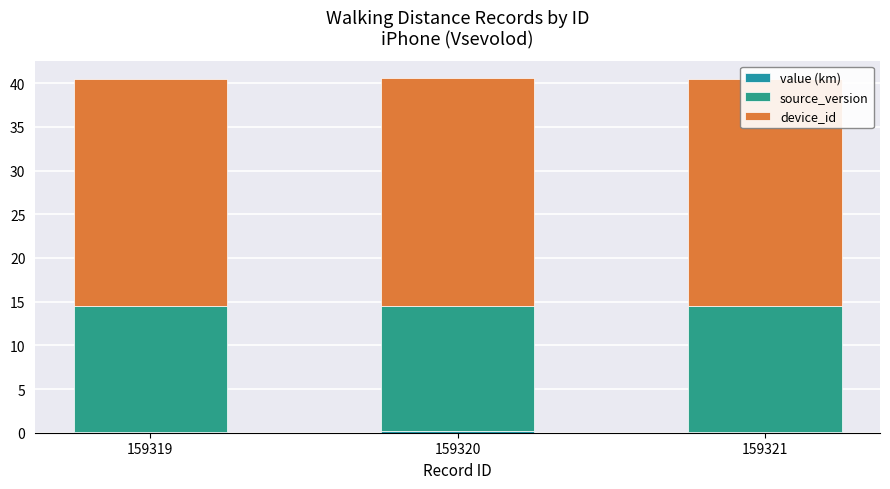

How many series are shown in this chart?

3